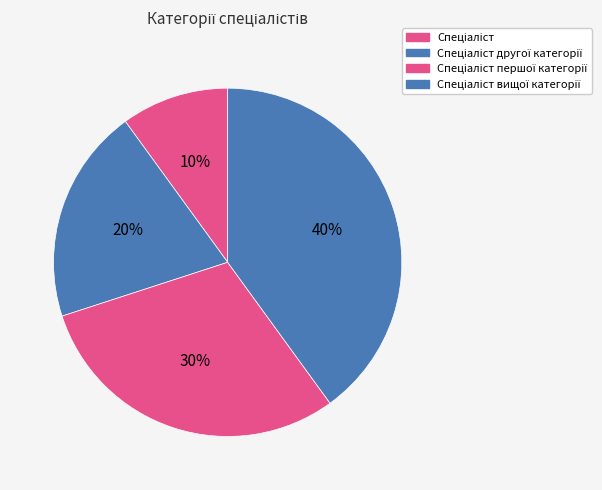

Count the number of slices in the pie.

4